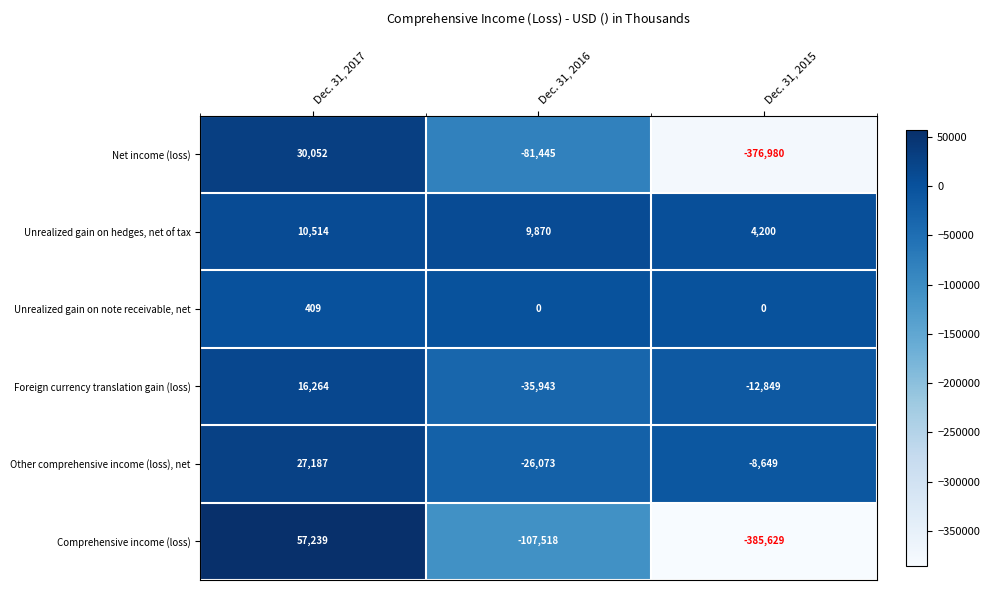

Where does the Net income (loss) series first go above -81445?

Dec. 31, 2017